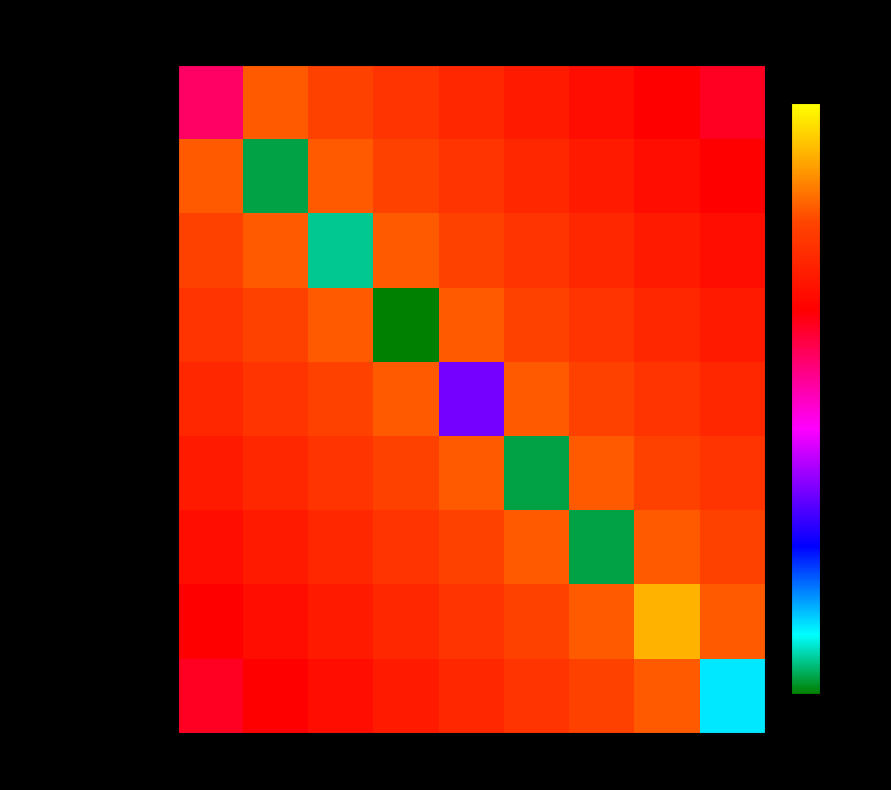

Reading right to left, list all the values displayed in this chart.

302-VALVES: 9=0.2	8=0.2	7=0.2	6=0.2	5=0.3	4=0.3	3=0.3	2=0.3	1=0.2
304-FITTINGS: 9=0.2	8=0.2	7=0.2	6=0.3	5=0.3	4=0.3	3=0.3	2=0.0	1=0.3
306-PUMPS: 9=0.2	8=0.2	7=0.3	6=0.3	5=0.3	4=0.3	3=0.0	2=0.3	1=0.3
312-WELL CELLARS: 9=0.2	8=0.3	7=0.3	6=0.3	5=0.3	4=0.0	3=0.3	2=0.3	1=0.3
316-MISC FUGITIVE: 9=0.3	8=0.3	7=0.3	6=0.3	5=0.1	4=0.3	3=0.3	2=0.3	1=0.3
328-FIXED ROOF TANKS: 9=0.3	8=0.3	7=0.3	6=0.0	5=0.3	4=0.3	3=0.3	2=0.3	1=0.2
390-TANK CARS/TRUCKS: 9=0.3	8=0.3	7=0.0	6=0.3	5=0.3	4=0.3	3=0.3	2=0.2	1=0.2
995-OTHER GASEOUS: 9=0.3	8=0.3	7=0.3	6=0.3	5=0.3	4=0.3	3=0.2	2=0.2	1=0.2
995-OTHER CRUDE: 9=0.0	8=0.3	7=0.3	6=0.3	5=0.3	4=0.2	3=0.2	2=0.2	1=0.2